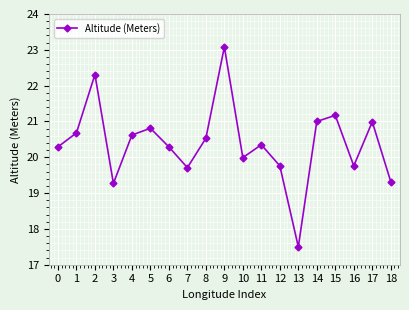

Which category has the highest value across all series?

9